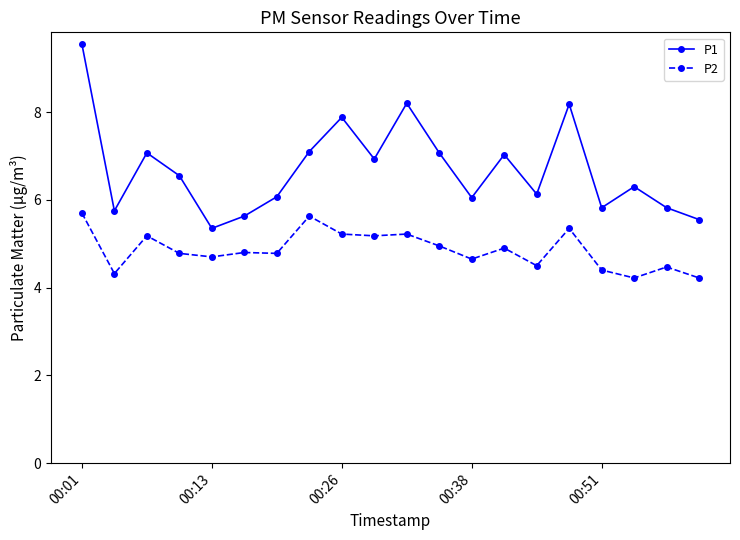

What is the highest value of the P1 series?

9.6